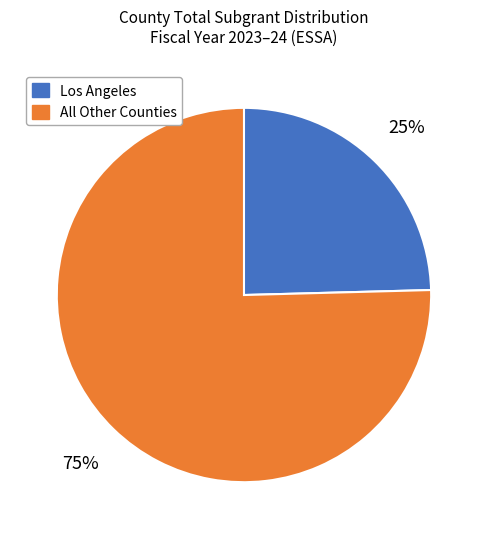

To the nearest percent, what is the average slice percentage?

50%